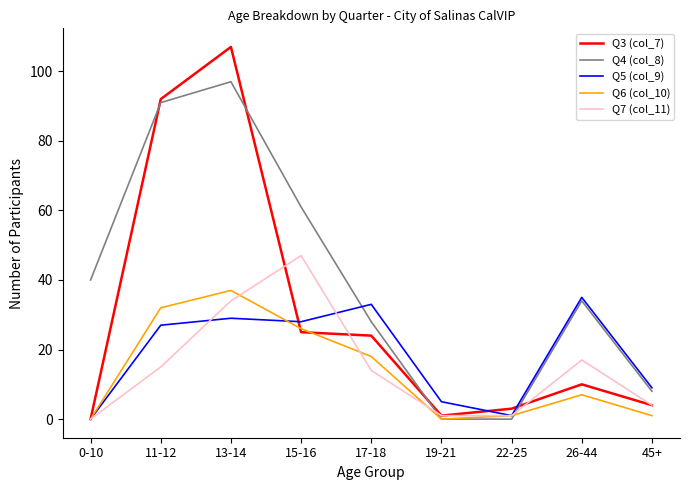

What is the difference between the Q4 (col_8) values at 26-44 and 17-18?

6